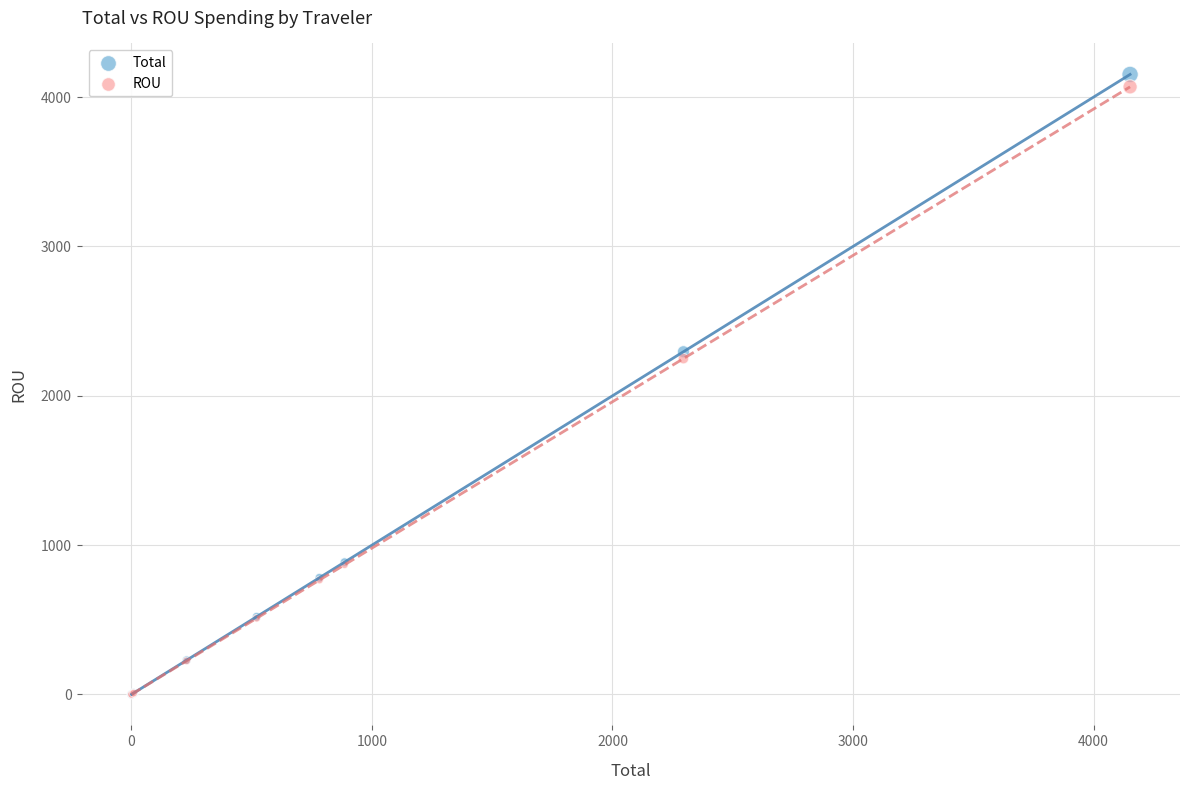

In the ROU series, what Y value is closest to 2034?

2249.1